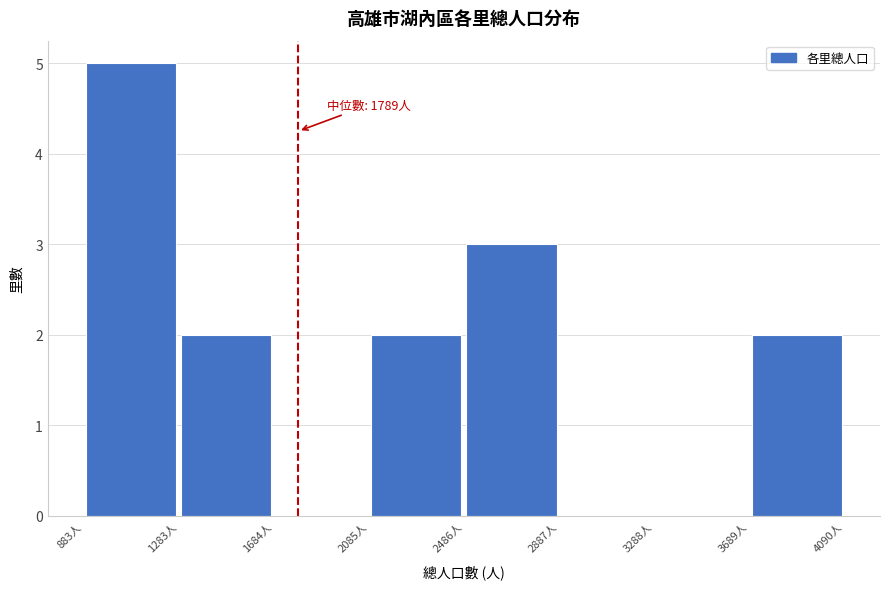

Which range on the x-axis has the tallest bar?

900 to 1300